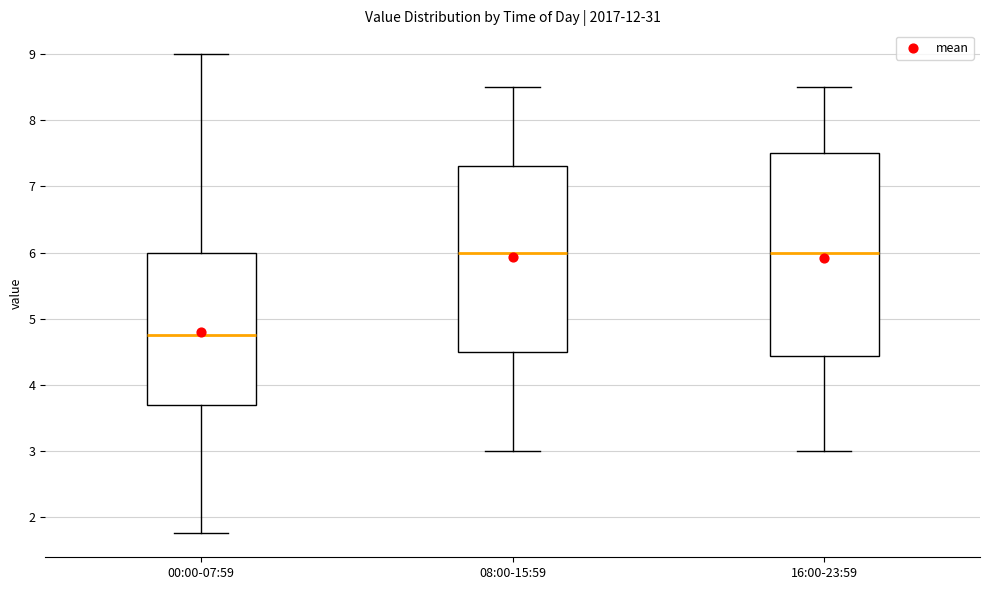

Reading left to right, transcribe this box plot: for each box, give where its median line is, the range the box spans, and where its two whiskers end, as read against the y-axis. The values are not printed on the chart, so give them approximately, as read against the axis.

00:00-07:59: median 4.8, box 3.7 to 6.0, whiskers 1.8 to 9.0
08:00-15:59: median 6.0, box 4.5 to 7.3, whiskers 3.0 to 8.5
16:00-23:59: median 6.0, box 4.4 to 7.5, whiskers 3.0 to 8.5